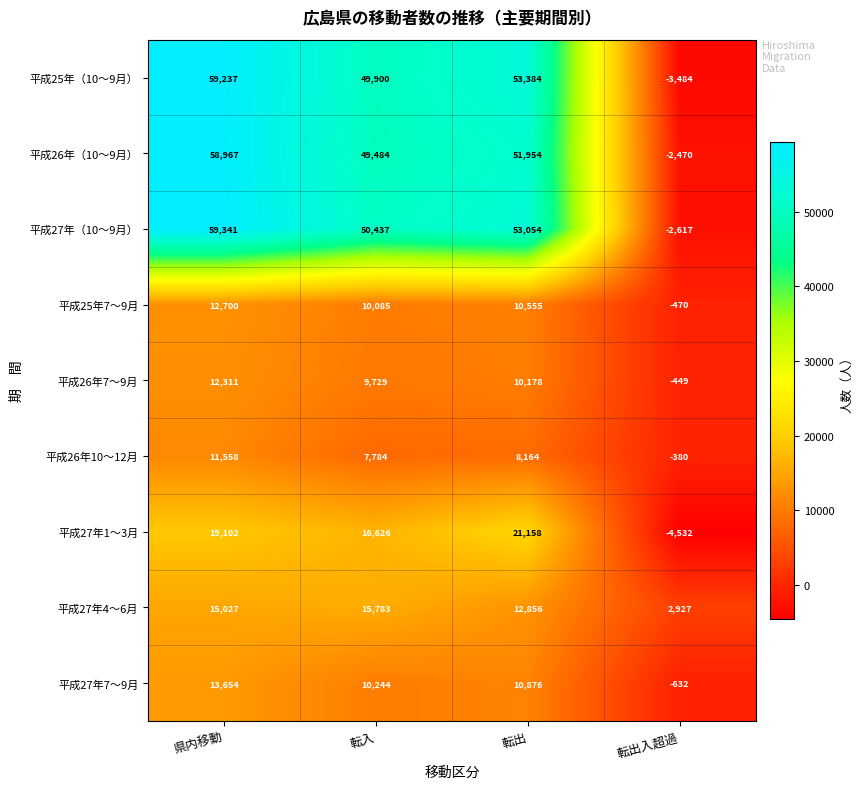

What is the sum of the 平成27年（10～9月） values at 県内移動 and 転出?

112395